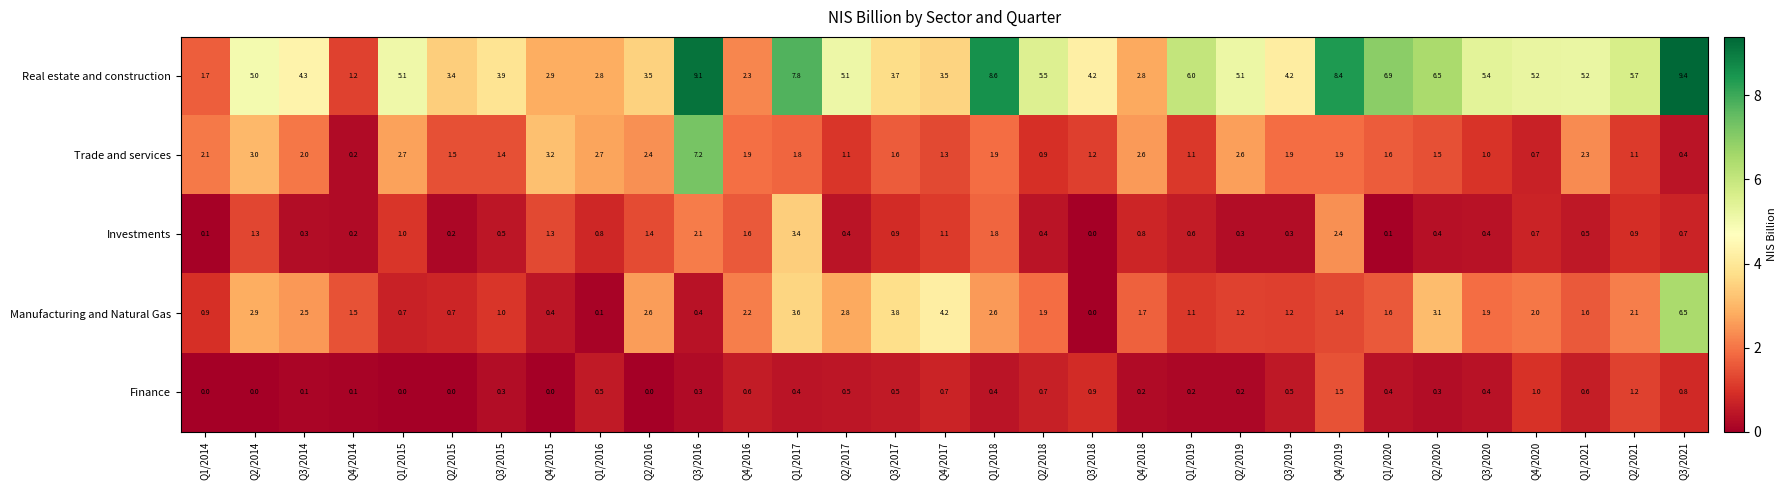

How many series are shown in this chart?

5